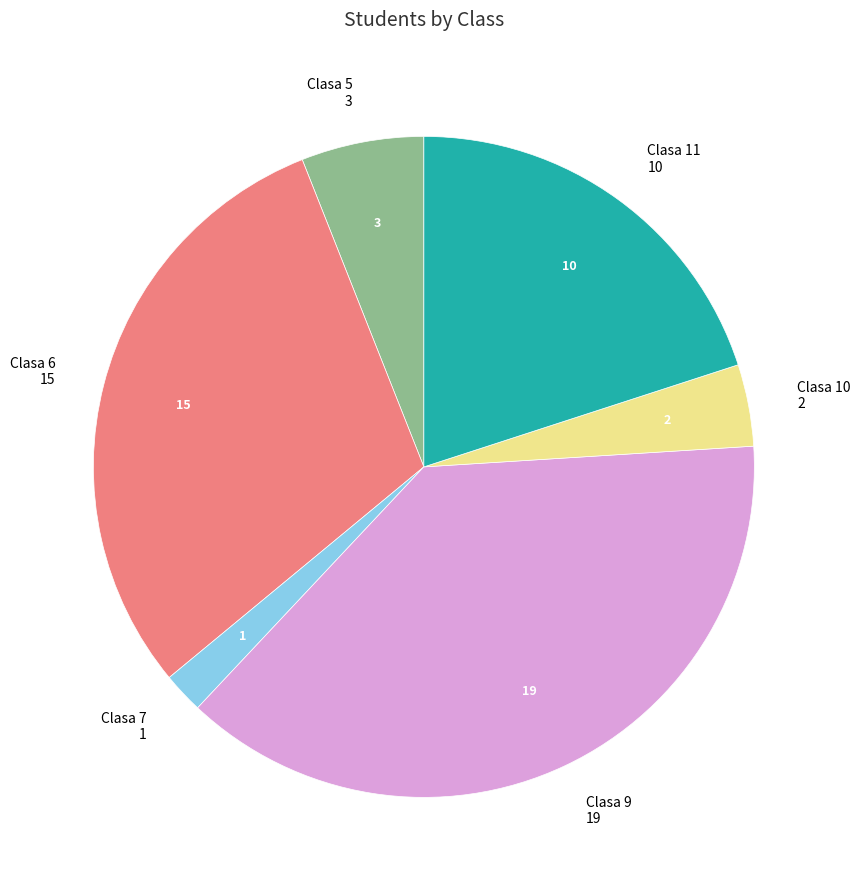

How many slices are in this pie chart?

6